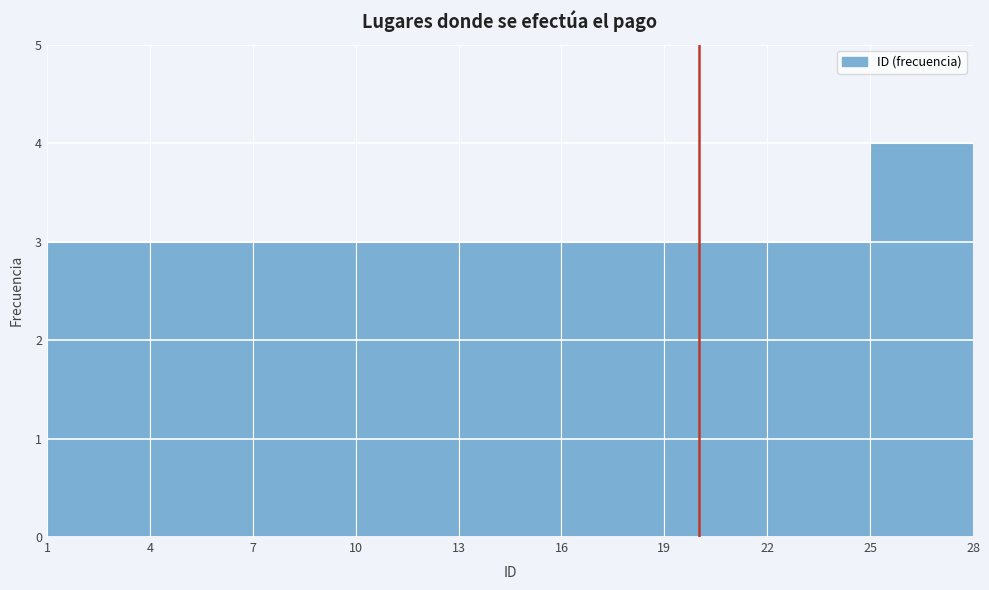

Reading left to right, list every bar in this chart as the range it spans on the x-axis followed by its height. The values are not printed on the chart, so give them approximately, as read against the axis.

1 to 4: 3
4 to 7: 3
7 to 10: 3
10 to 13: 3
13 to 16: 3
16 to 19: 3
19 to 22: 3
22 to 25: 3
25 to 28: 4